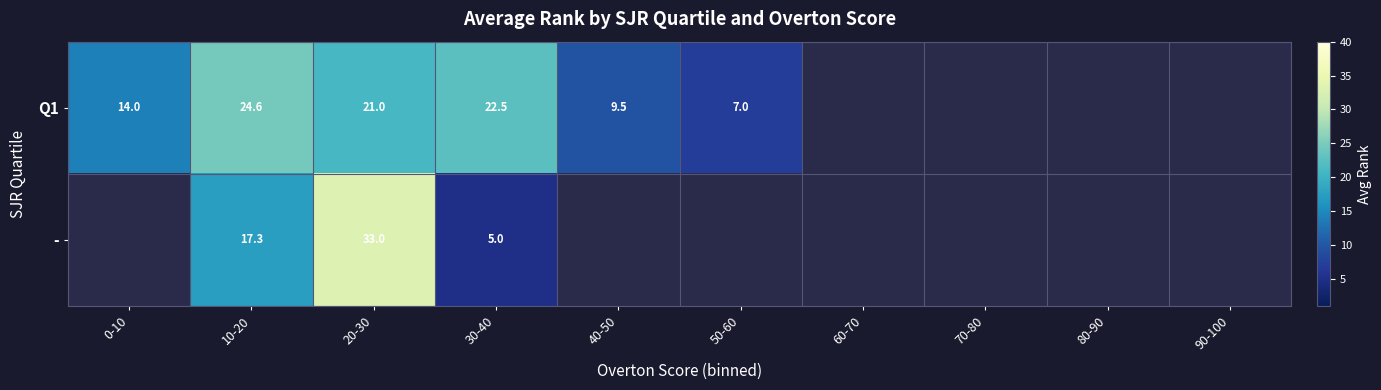

The value of Q1 at 10-20 is 5.9. True or false?

False